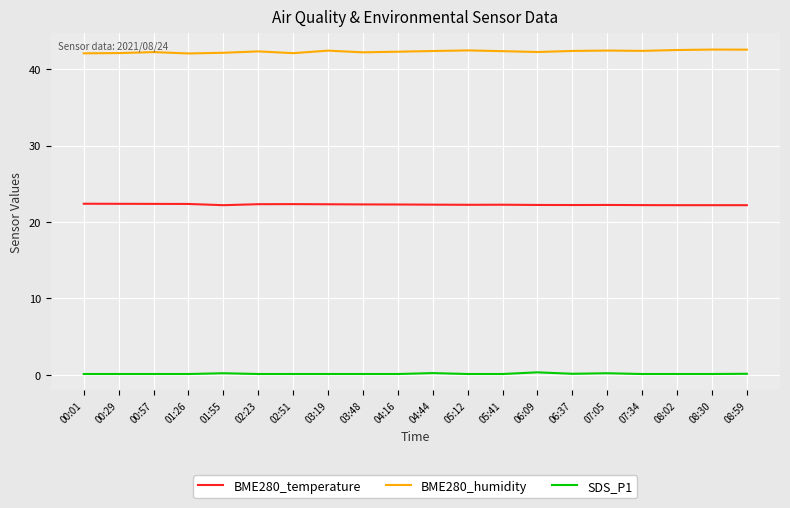

Is the value of BME280_temperature at 04:16 greater than the value of SDS_P1 at 08:30?

Yes